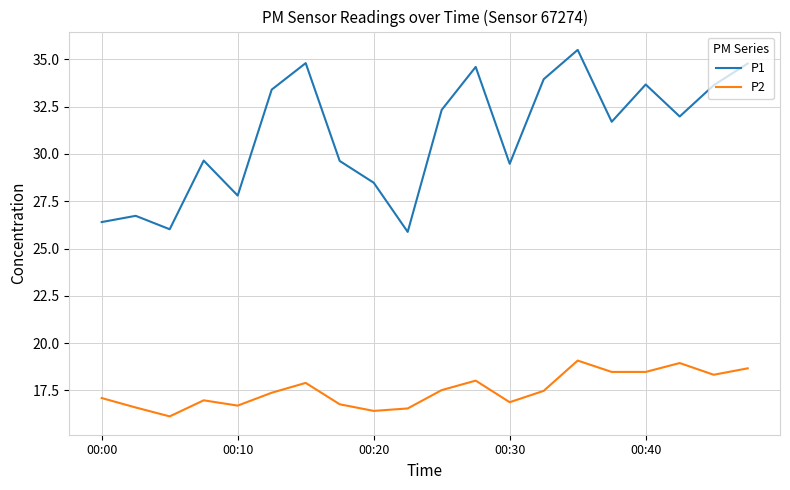

Which series has the largest total across all categories?

P1